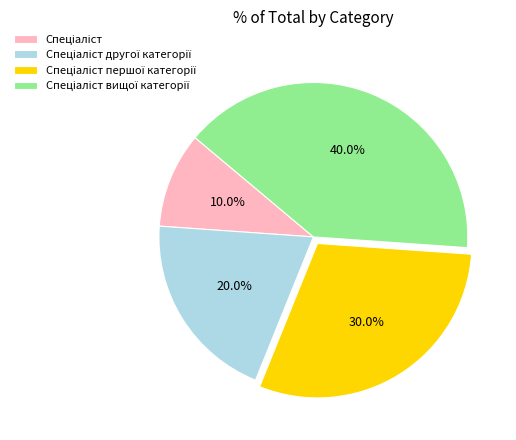

Is there any slice that represents more than half of the pie?

No